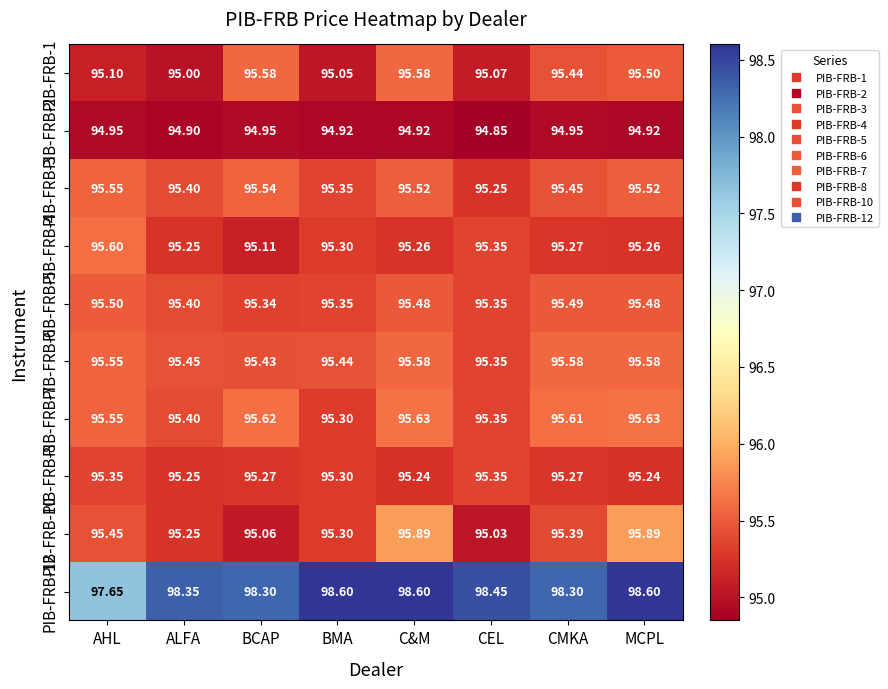

Which category has the lowest value in the PIB-FRB-1 series?

ALFA